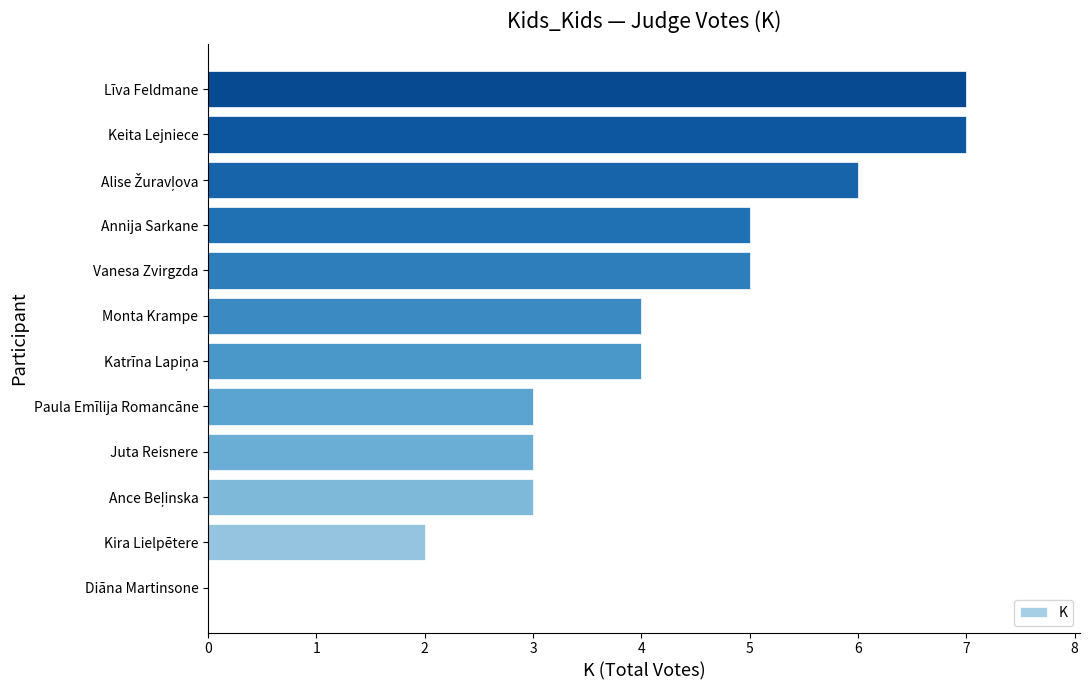

Does the chart contain stacked bars?

No